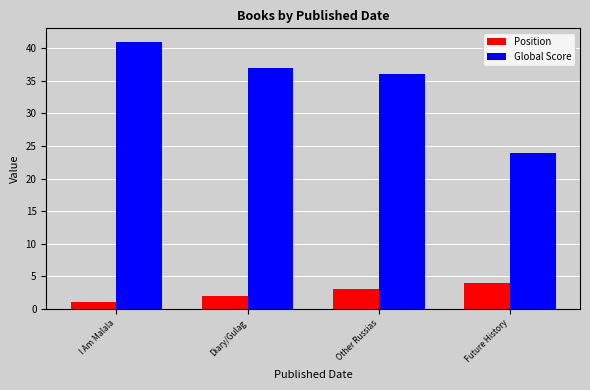

Rank the categories by Global Score value from highest to lowest.

I Am Malala, Diary/Gulag, Other Russias, Future History